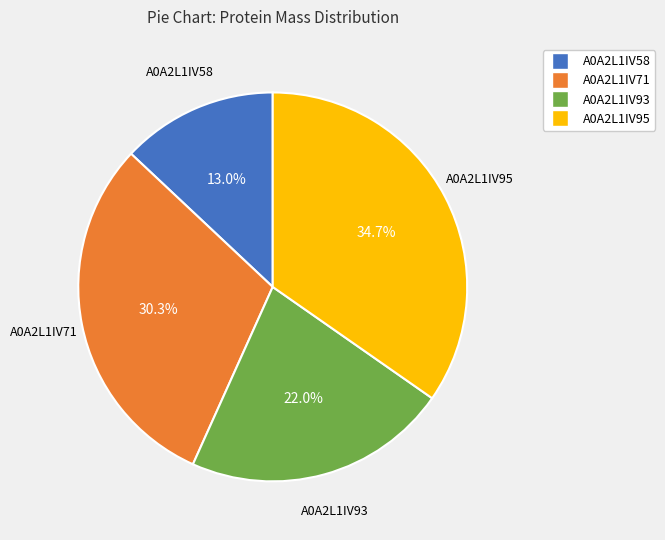

What percentage do A0A2L1IV95 and A0A2L1IV58 together represent?

47.7%